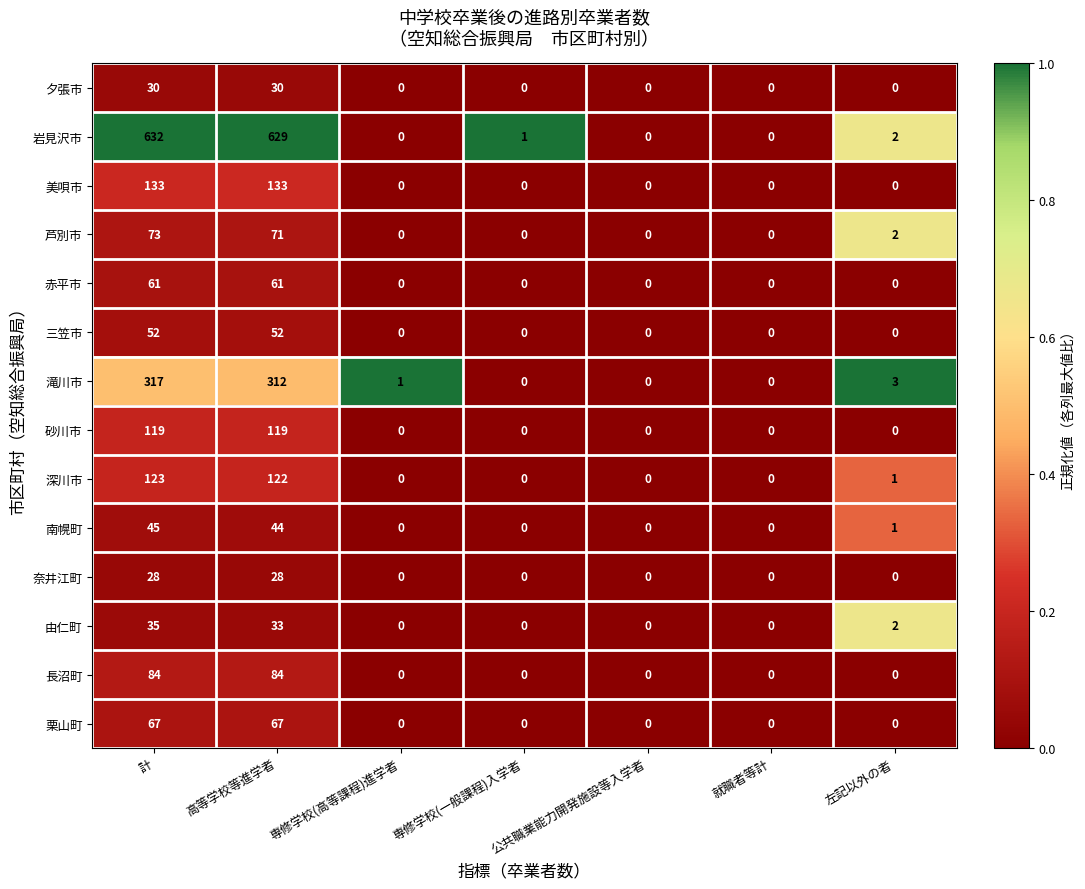

Between 高等学校等進学者 and 専修学校(高等課程)進学者, which series saw the biggest shift?

岩見沢市